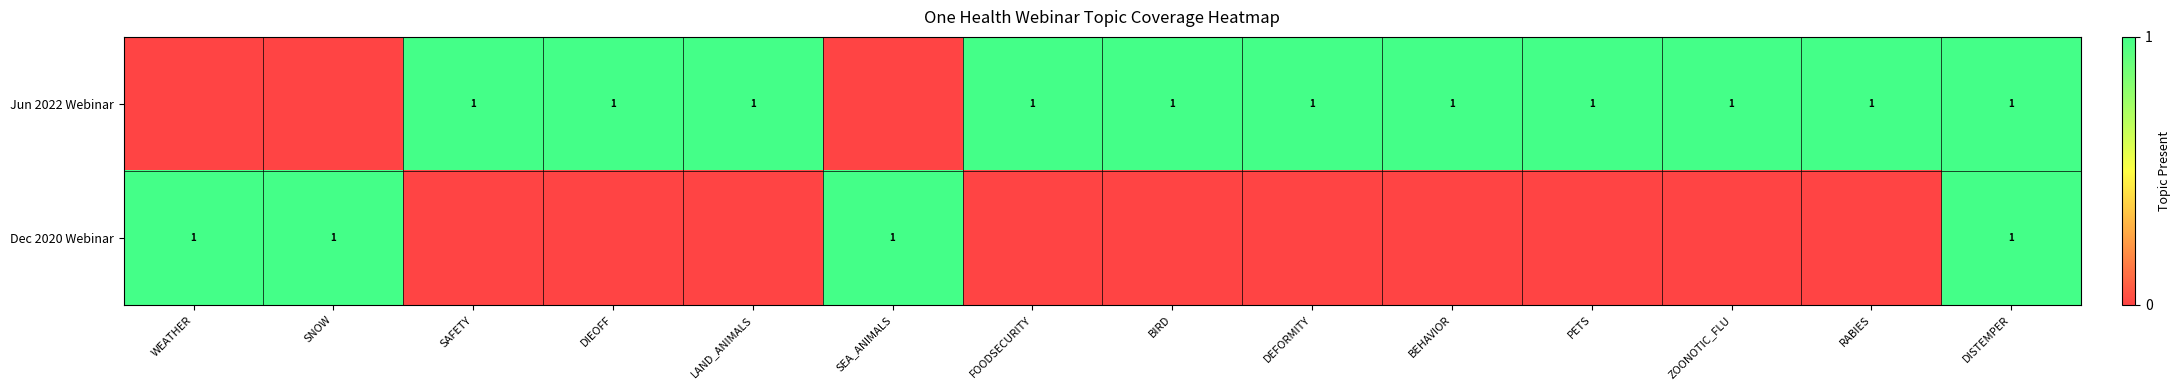

The Dec 2020 Webinar series shows 0 at SEA_ANIMALS. True or false?

False